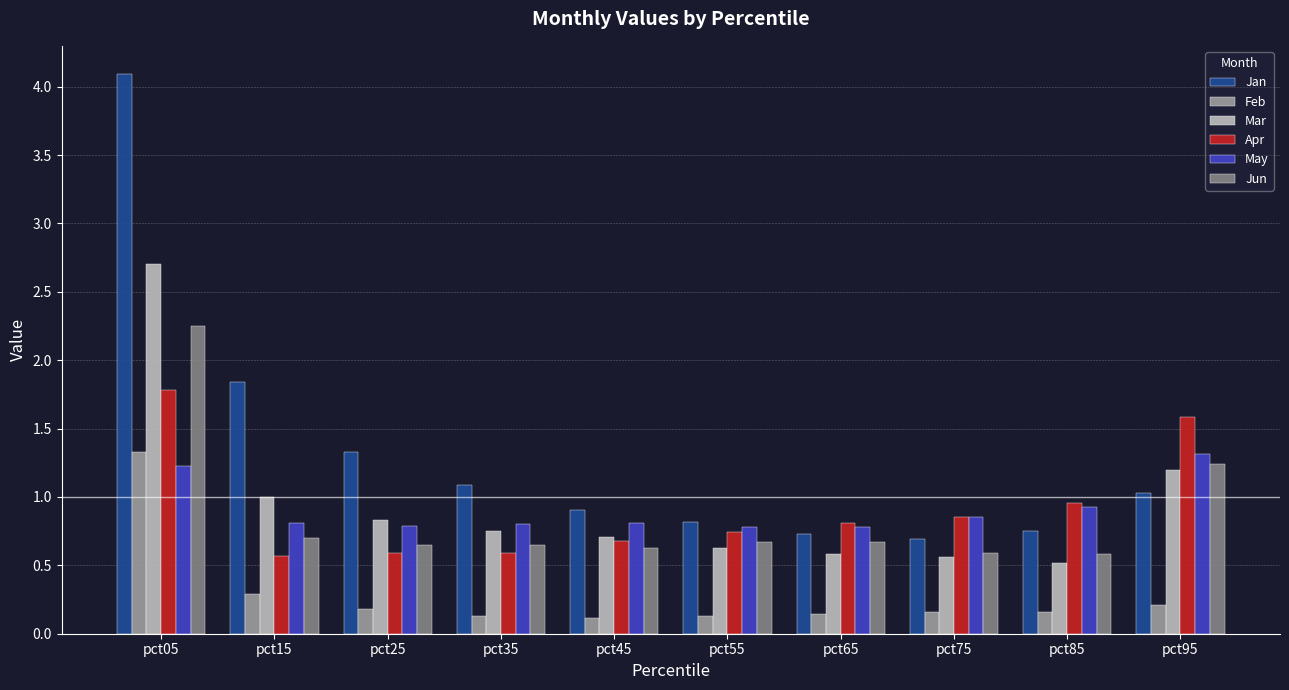

What is the highest value of the Apr series?

1.8